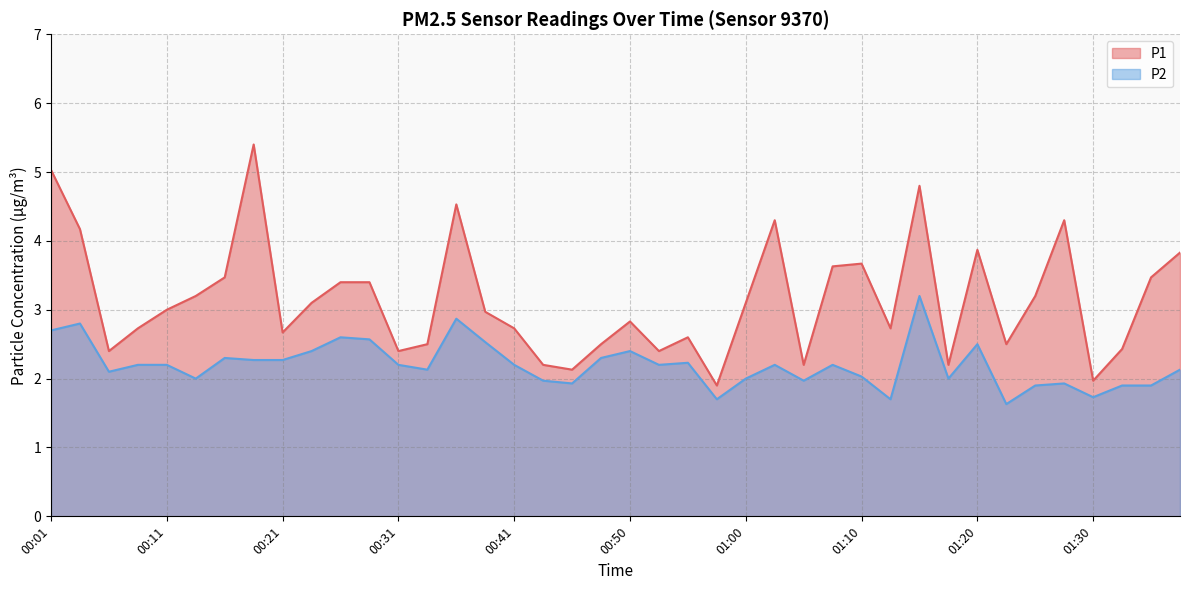

The value of P2 at 00:36 is 2.9. True or false?

True